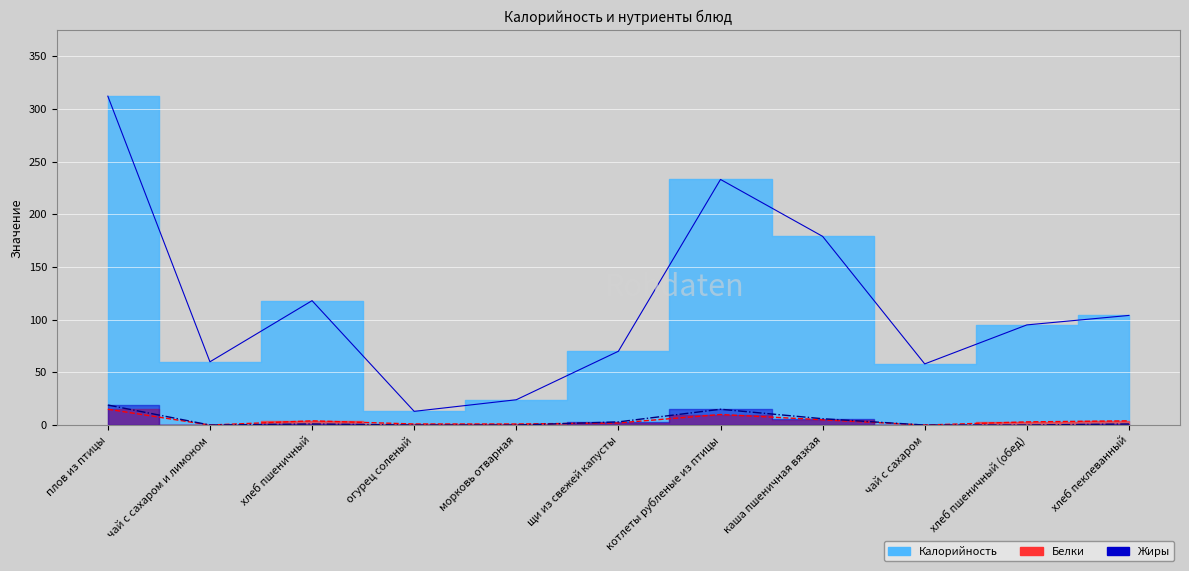

Reading left to right, what are all the values shown in this chart?

Калорийность: 312	60	118	13	24	70	233	179	58	95	104
Белки: 15	0	4	1	1	2	10	5	0	3	4
Жиры: 19	0	1	0	0	3	15	6	0	0	1